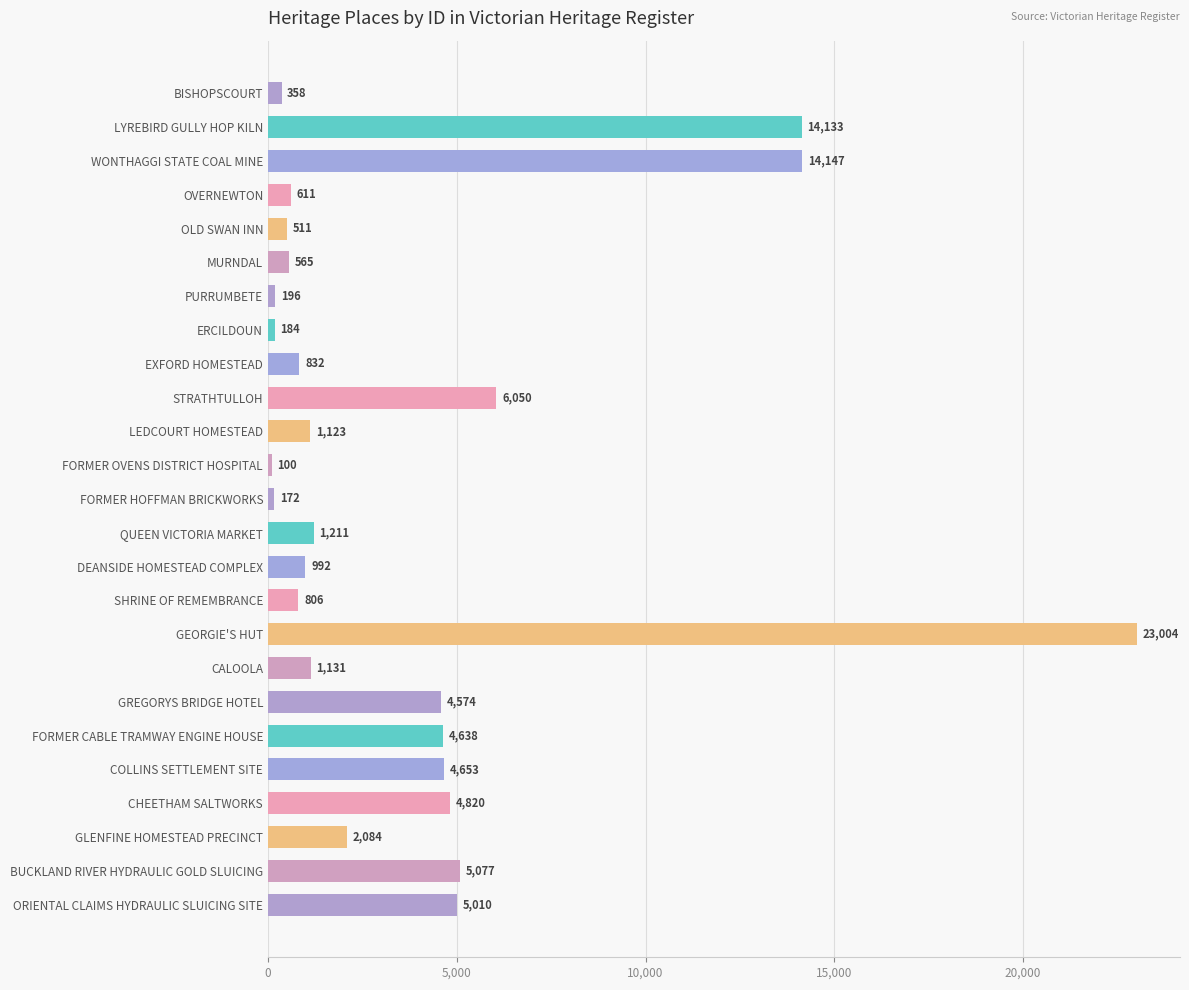

Reading top to bottom, list all the values displayed in this chart.

BISHOPSCOURT=358	LYREBIRD GULLY HOP KILN=14133	WONTHAGGI STATE COAL MINE=14147	OVERNEWTON=611	OLD SWAN INN=511	MURNDAL=565	PURRUMBETE=196	ERCILDOUN=184	EXFORD HOMESTEAD=832	STRATHTULLOH=6050	LEDCOURT HOMESTEAD=1123	FORMER OVENS DISTRICT HOSPITAL=100	FORMER HOFFMAN BRICKWORKS=172	QUEEN VICTORIA MARKET=1211	DEANSIDE HOMESTEAD COMPLEX=992	SHRINE OF REMEMBRANCE=806	GEORGIE'S HUT=23004	CALOOLA=1131	GREGORYS BRIDGE HOTEL=4574	FORMER CABLE TRAMWAY ENGINE HOUSE=4638	COLLINS SETTLEMENT SITE=4653	CHEETHAM SALTWORKS=4820	GLENFINE HOMESTEAD PRECINCT=2084	BUCKLAND RIVER HYDRAULIC GOLD SLUICING=5077	ORIENTAL CLAIMS HYDRAULIC SLUICING SITE=5010